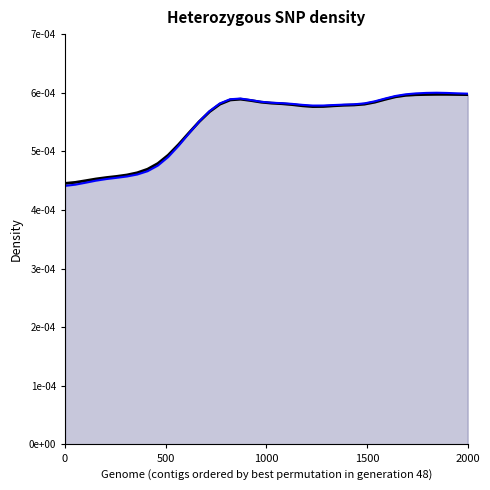

In P1, how many points are lower than both neighbors (excluding endpoints)?

1